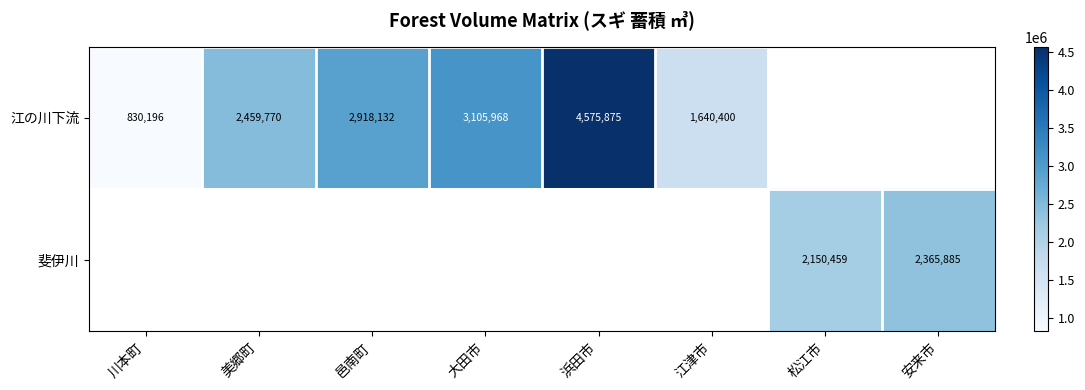

True or false: 斐伊川 has a value of 2150459 at 松江市.

True